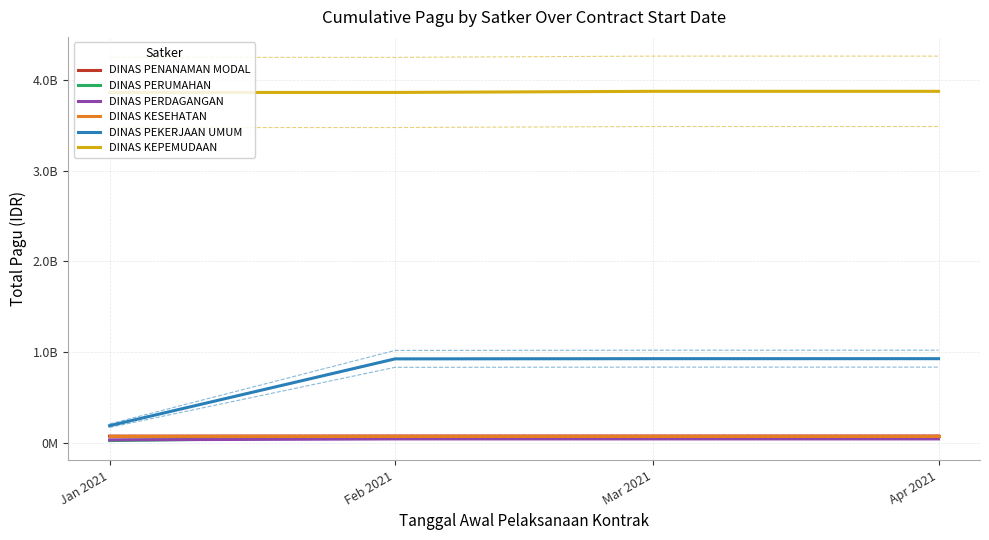

What is the average value of the DINAS PERDAGANGAN series?

45757500